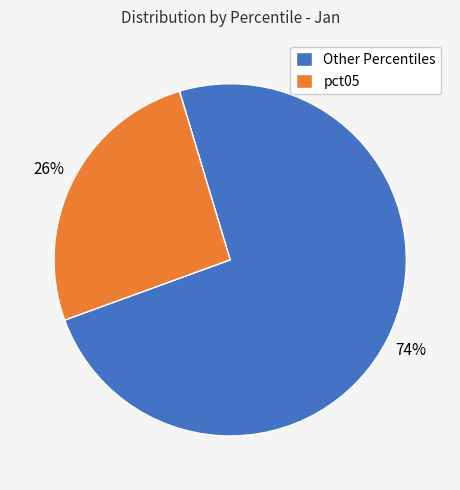

Is it true that pct05 is 26% of the pie?

True